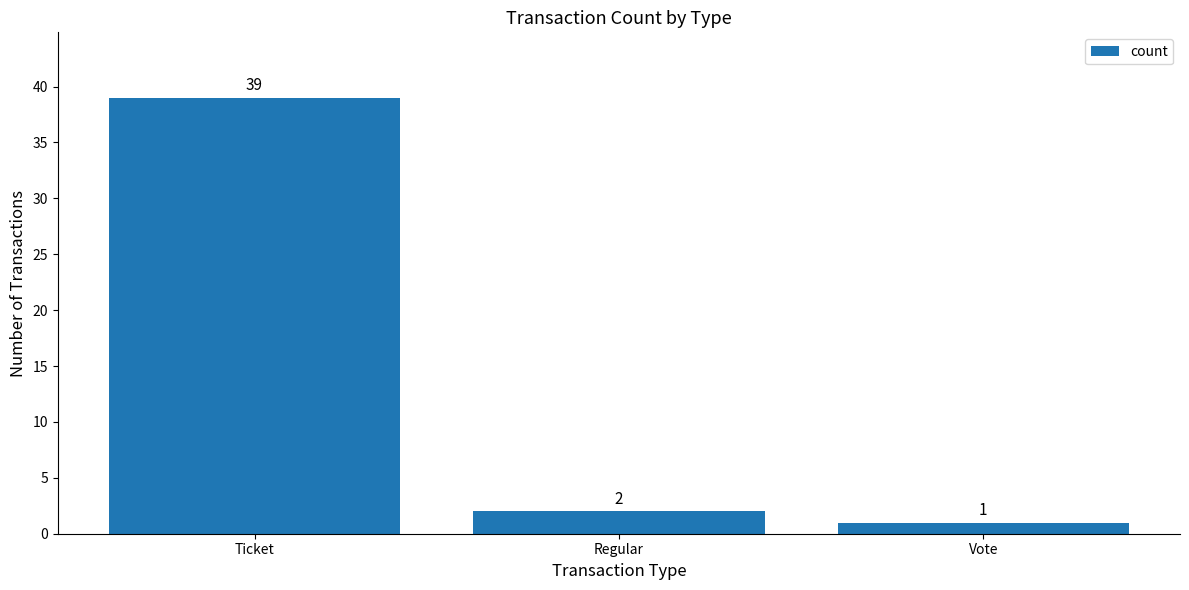

What is the value of the 3rd bar from the left?

1